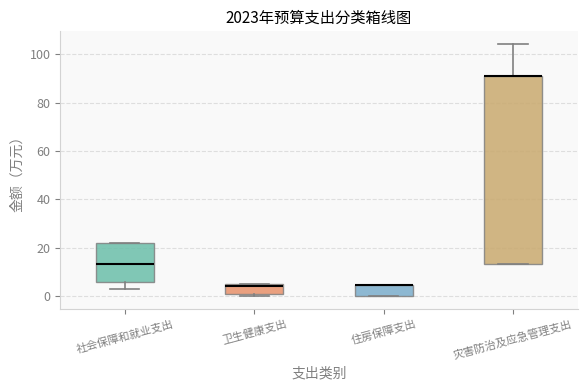

Reading left to right, read every box against the y-axis: the position of its median line, the range the box covers, and the ends of its whiskers. The values are not printed on the chart, so give them approximately, as read against the axis.

社会保障和就业支出: median 14, box 6 to 22, whiskers 2 to 22
卫生健康支出: median 4 (just below the box's upper edge), box 0 to 4, whiskers 0 (just below the box's lower edge) to 4
住房保障支出: median 4 (drawn on the box's upper edge), box 0 to 4, whiskers 0 to 4
灾害防治及应急管理支出: median 90 (drawn on the box's upper edge), box 14 to 90, whiskers 14 to 104